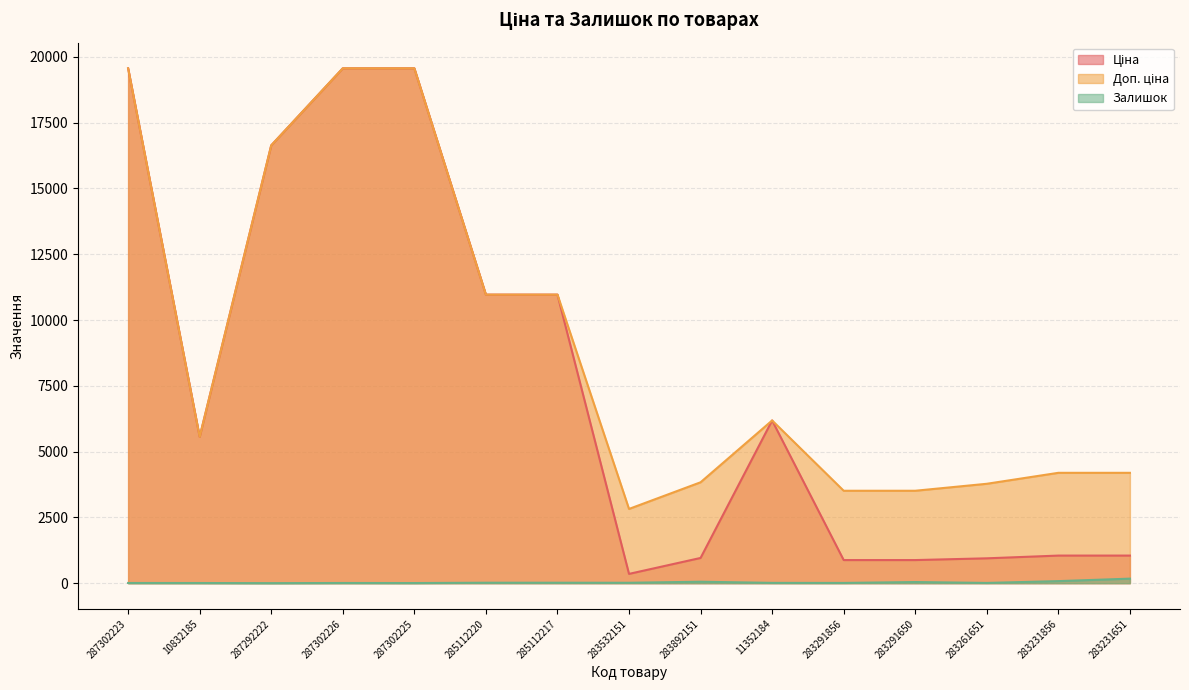

What is the label of the 6th point from the right?

11352184